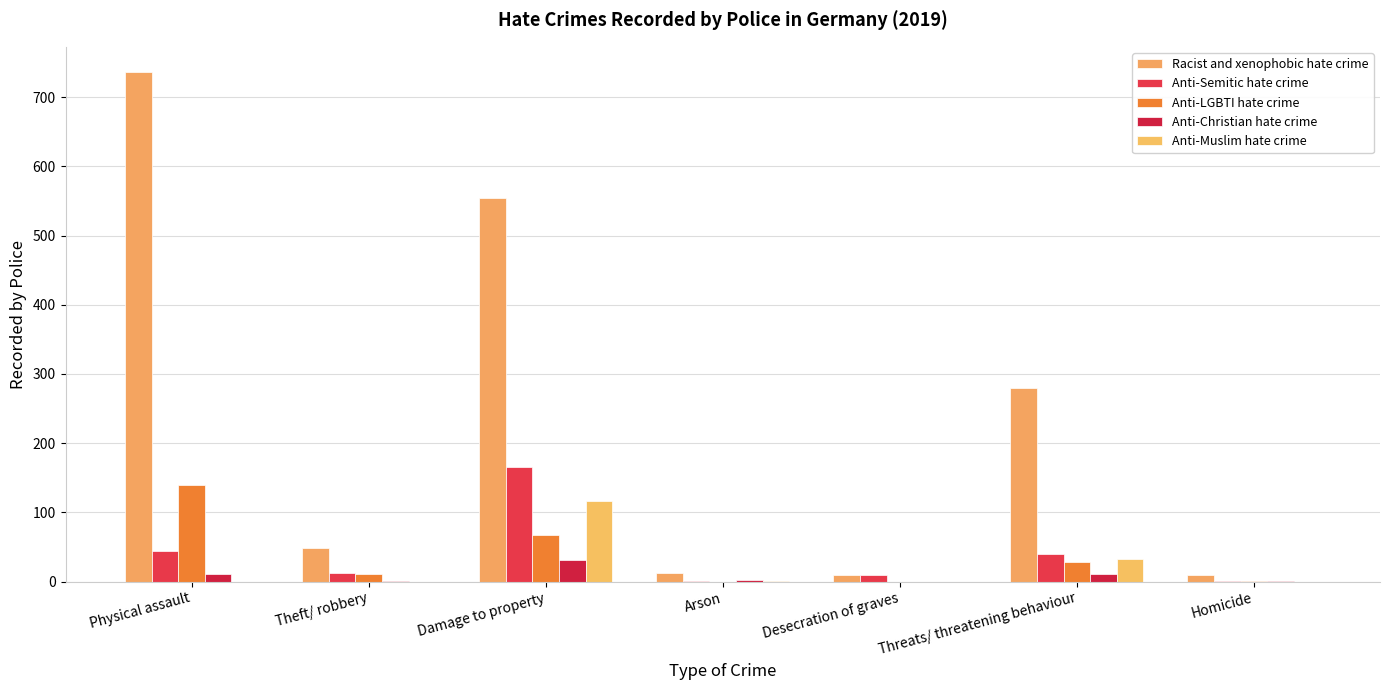

Reading left to right, extract all data points from this chart.

Racist and xenophobic hate crime: Physical assault=736	Theft/ robbery=49	Damage to property=554	Arson=12	Desecration of graves=10	Threats/ threatening behaviour=280	Homicide=10
Anti-Semitic hate crime: Physical assault=44	Theft/ robbery=13	Damage to property=165	Arson=1	Desecration of graves=9	Threats/ threatening behaviour=40	Homicide=1
Anti-LGBTI hate crime: Physical assault=140	Theft/ robbery=11	Damage to property=67	Arson=0	Desecration of graves=0	Threats/ threatening behaviour=29	Homicide=1
Anti-Christian hate crime: Physical assault=11	Theft/ robbery=1	Damage to property=31	Arson=2	Desecration of graves=0	Threats/ threatening behaviour=11	Homicide=1
Anti-Muslim hate crime: Physical assault=0	Theft/ robbery=0	Damage to property=116	Arson=1	Desecration of graves=0	Threats/ threatening behaviour=33	Homicide=0